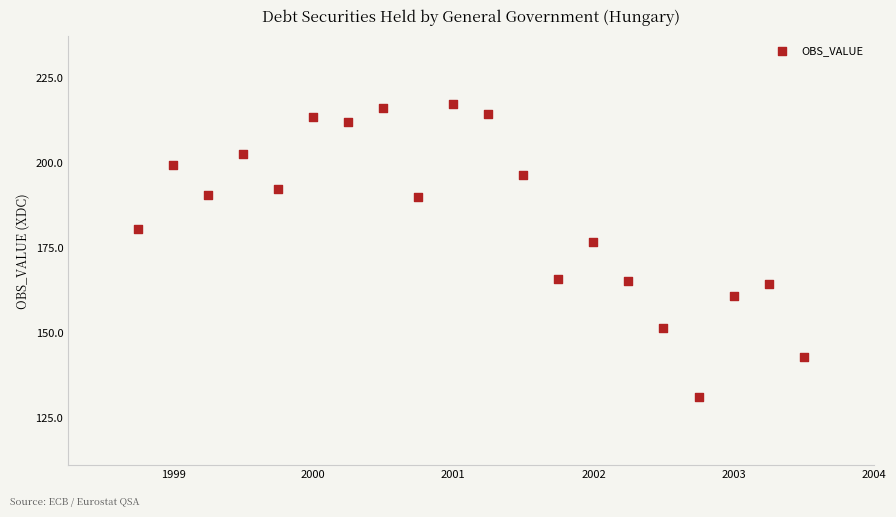

What is the range of X values (max minus min)?

4.8